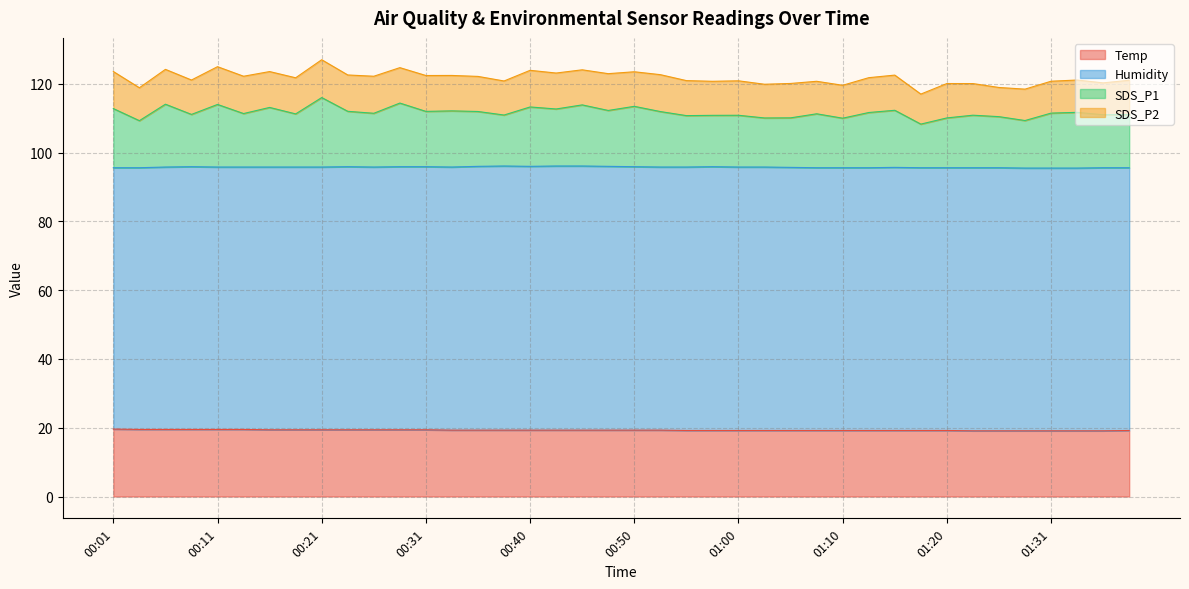

What is the maximum value for Temp?

19.6